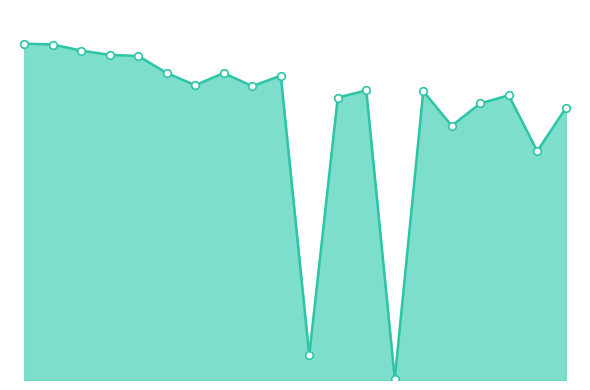

Is this an area chart (filled region under the line)?

Yes